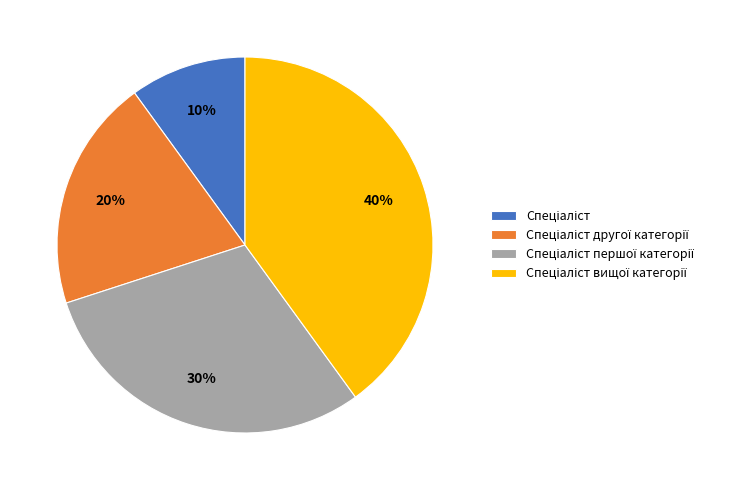

Is there any slice that represents more than half of the pie?

No